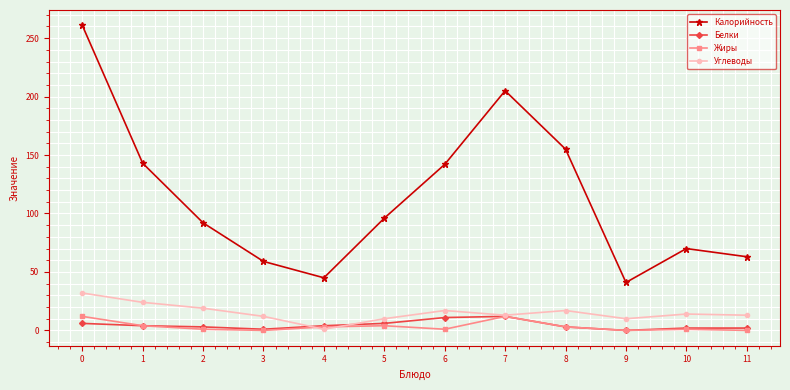

What are all the series names shown in the legend?

Калорийность, Белки, Жиры, Углеводы